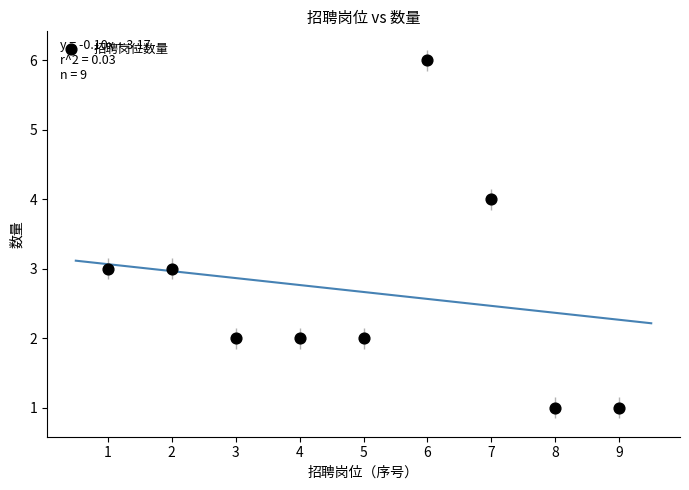

What is the range of Y values (max minus min)?

5